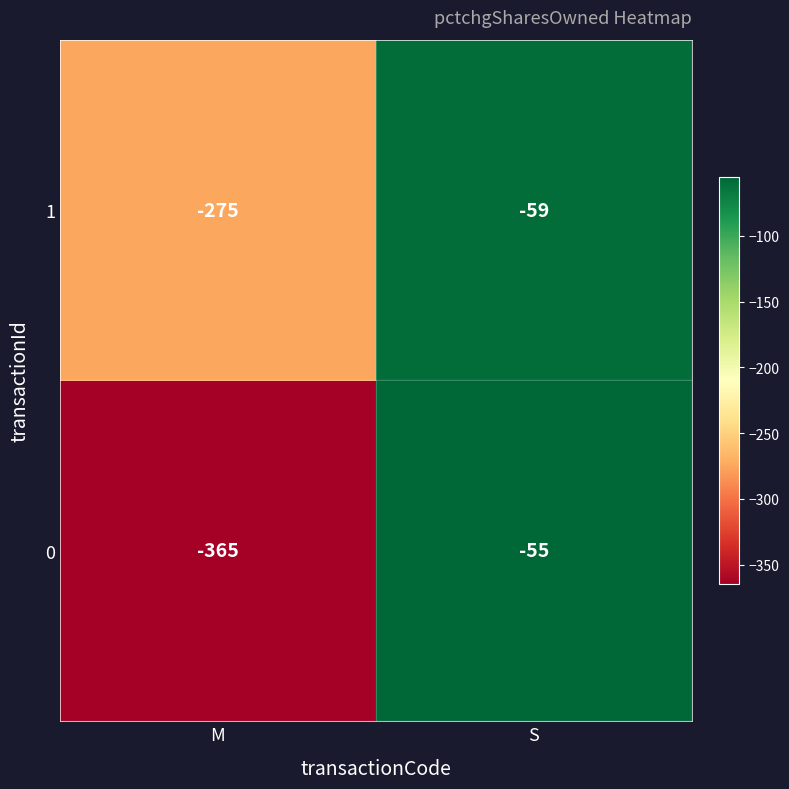

What is the difference between the 0 values at M and S?

310